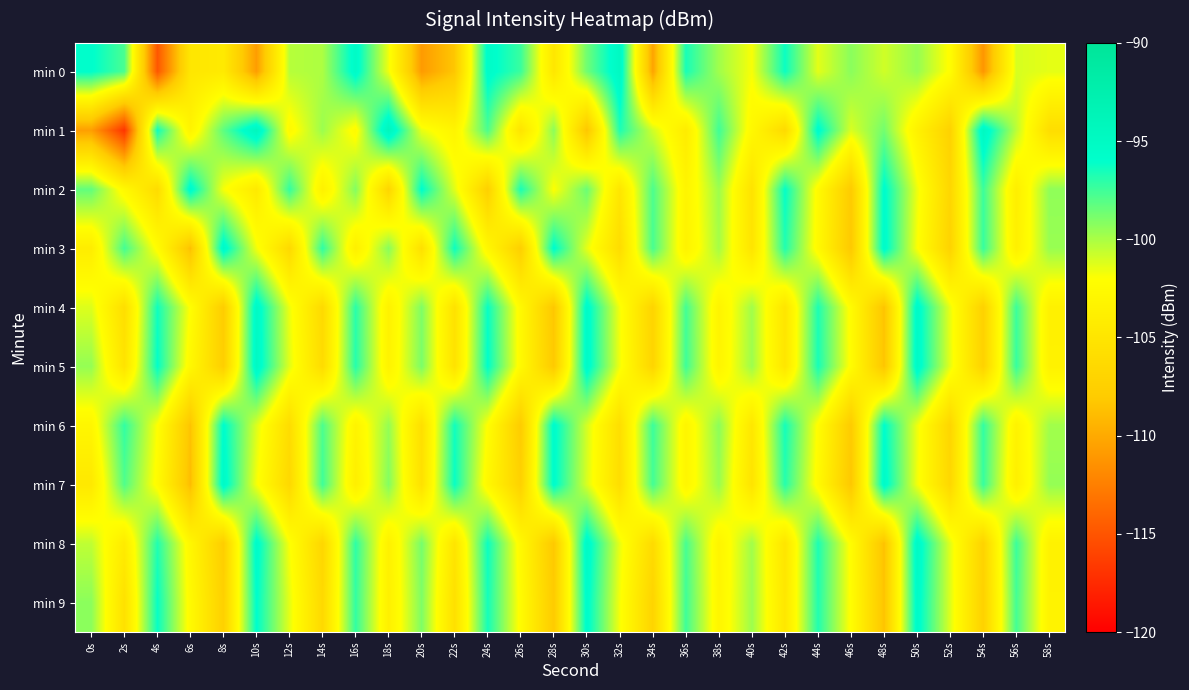

Reading left to right, extract all data points from this chart.

min 0: 0s=-95.9	2s=-97.7	4s=-114.8	6s=-104.8	8s=-104.4	10s=-110.7	12s=-100.3	14s=-100.1	16s=-95.4	18s=-101.6	20s=-110.8	22s=-108.3	24s=-95.5	26s=-97.4	28s=-104.8	30s=-98.6	32s=-94.9	34s=-110.3	36s=-96.6	38s=-99.8	40s=-101.8	42s=-96.3	44s=-101.3	46s=-99.3	48s=-100.9	50s=-99.5	52s=-102.2	54s=-111.2	56s=-101.1	58s=-101.4
min 1: 0s=-110.6	2s=-116.8	4s=-96.4	6s=-103.3	8s=-98.2	10s=-94.4	12s=-102.6	14s=-99.7	16s=-102.5	18s=-94.2	20s=-101.5	22s=-103.2	24s=-97.8	26s=-105.1	28s=-99.3	30s=-108.4	32s=-96.7	34s=-100.9	36s=-104.2	38s=-97.5	40s=-102.8	42s=-106.3	44s=-95.6	46s=-101.1	48s=-98.7	50s=-103.5	52s=-107.2	54s=-94.8	56s=-100.4	58s=-105.9
min 2: 0s=-98.3	2s=-102.7	4s=-106.1	6s=-95.4	8s=-101.8	10s=-104.5	12s=-97.2	14s=-103.6	16s=-99.1	18s=-106.8	20s=-95.9	22s=-101.3	24s=-107.4	26s=-96.6	28s=-102.0	30s=-98.5	32s=-104.9	34s=-97.8	36s=-103.2	38s=-99.7	40s=-105.3	42s=-96.1	44s=-102.5	46s=-108.0	48s=-95.7	50s=-101.6	52s=-106.7	54s=-97.4	56s=-103.9	58s=-99.4
min 3: 0s=-104.1	2s=-97.6	4s=-102.3	6s=-108.7	8s=-95.2	10s=-101.7	12s=-106.4	14s=-97.1	16s=-103.8	18s=-99.2	20s=-105.6	22s=-96.3	24s=-102.9	26s=-107.5	28s=-95.8	30s=-101.4	32s=-106.0	34s=-97.7	36s=-103.4	38s=-99.9	40s=-105.1	42s=-96.8	44s=-102.6	46s=-108.2	48s=-95.5	50s=-101.9	52s=-107.1	54s=-97.3	56s=-103.7	58s=-99.6
min 4: 0s=-101.2	2s=-105.8	4s=-96.4	6s=-102.1	8s=-107.8	10s=-95.1	12s=-101.6	14s=-106.3	16s=-97.0	18s=-103.5	20s=-99.0	22s=-105.4	24s=-96.2	26s=-102.7	28s=-108.3	30s=-95.4	32s=-101.8	34s=-107.0	36s=-97.6	38s=-103.3	40s=-99.8	42s=-105.0	44s=-96.7	46s=-102.4	48s=-108.5	50s=-95.3	52s=-101.5	54s=-107.3	56s=-97.4	58s=-103.6
min 5: 0s=-99.5	2s=-105.2	4s=-96.1	6s=-102.8	8s=-107.6	10s=-95.0	12s=-101.3	14s=-106.1	16s=-96.9	18s=-103.4	20s=-98.9	22s=-105.3	24s=-96.0	26s=-102.6	28s=-108.1	30s=-95.3	32s=-101.7	34s=-106.9	36s=-97.5	38s=-103.2	40s=-99.7	42s=-104.9	44s=-96.6	46s=-102.3	48s=-108.4	50s=-95.2	52s=-101.4	54s=-107.2	56s=-97.3	58s=-103.5
min 6: 0s=-103.0	2s=-97.2	4s=-102.0	6s=-108.5	8s=-95.8	10s=-101.2	12s=-106.0	14s=-97.8	16s=-103.3	18s=-99.5	20s=-105.7	22s=-96.4	24s=-102.1	26s=-107.9	28s=-95.6	30s=-101.0	32s=-105.8	34s=-97.4	36s=-103.1	38s=-99.3	40s=-104.8	42s=-96.5	44s=-102.2	46s=-108.0	48s=-95.9	50s=-101.6	52s=-106.8	54s=-97.2	56s=-103.4	58s=-99.8
min 7: 0s=-104.6	2s=-97.9	4s=-102.4	6s=-108.9	8s=-95.3	10s=-101.8	12s=-106.5	14s=-97.5	16s=-103.9	18s=-99.1	20s=-105.5	22s=-96.2	24s=-102.8	26s=-107.3	28s=-95.7	30s=-101.1	32s=-105.9	34s=-97.6	36s=-103.0	38s=-99.6	40s=-105.2	42s=-96.9	44s=-102.5	46s=-108.3	48s=-95.4	50s=-101.7	52s=-106.6	54s=-97.3	56s=-103.8	58s=-99.5
min 8: 0s=-100.5	2s=-104.3	4s=-96.8	6s=-102.9	8s=-107.7	10s=-95.5	12s=-101.9	14s=-106.7	16s=-97.1	18s=-103.6	20s=-98.8	22s=-105.1	24s=-96.3	26s=-102.7	28s=-108.2	30s=-95.2	32s=-101.5	34s=-106.2	36s=-97.7	38s=-103.2	40s=-99.8	42s=-105.0	44s=-96.7	46s=-102.3	48s=-108.6	50s=-95.1	52s=-101.3	54s=-107.1	56s=-97.4	58s=-103.5
min 9: 0s=-99.3	2s=-105.5	4s=-96.2	6s=-102.6	8s=-107.4	10s=-95.9	12s=-101.4	14s=-106.4	16s=-97.2	18s=-103.7	20s=-99.0	22s=-105.6	24s=-96.5	26s=-102.4	28s=-108.0	30s=-95.6	32s=-101.8	34s=-107.0	36s=-97.5	38s=-103.1	40s=-99.7	42s=-104.8	44s=-96.8	46s=-102.2	48s=-108.5	50s=-95.4	52s=-101.2	54s=-107.3	56s=-97.6	58s=-103.4